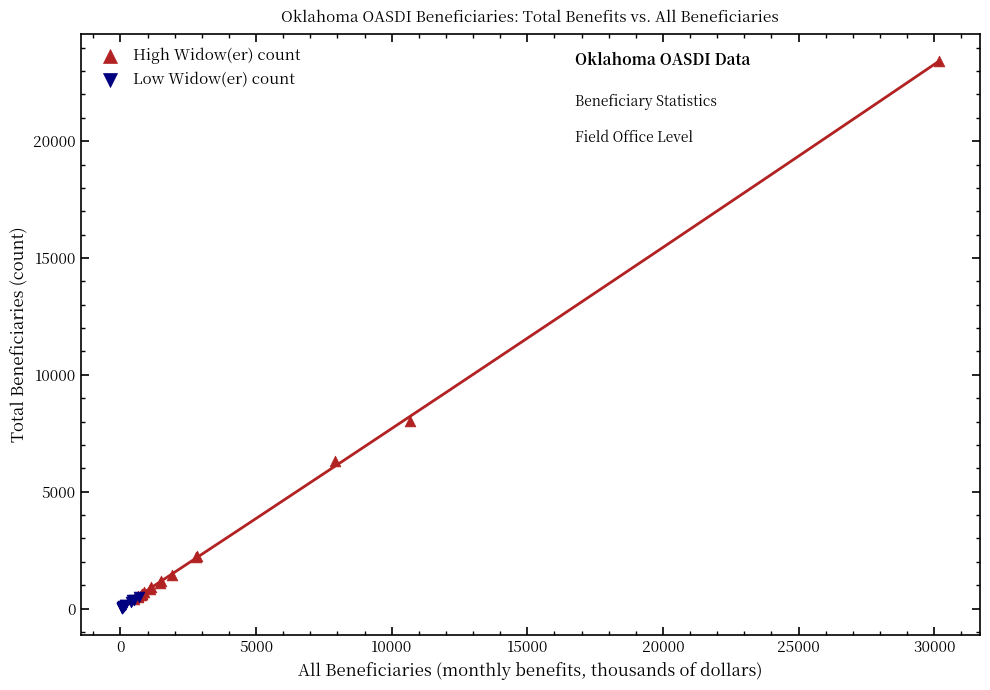

Which series has the widest spread of Y values?

High Widow(er) count